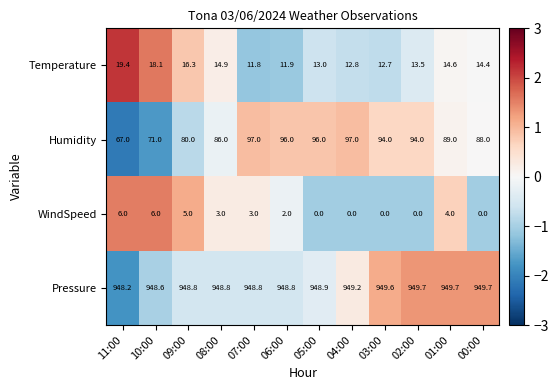

Which series has the largest total across all categories?

Pressure